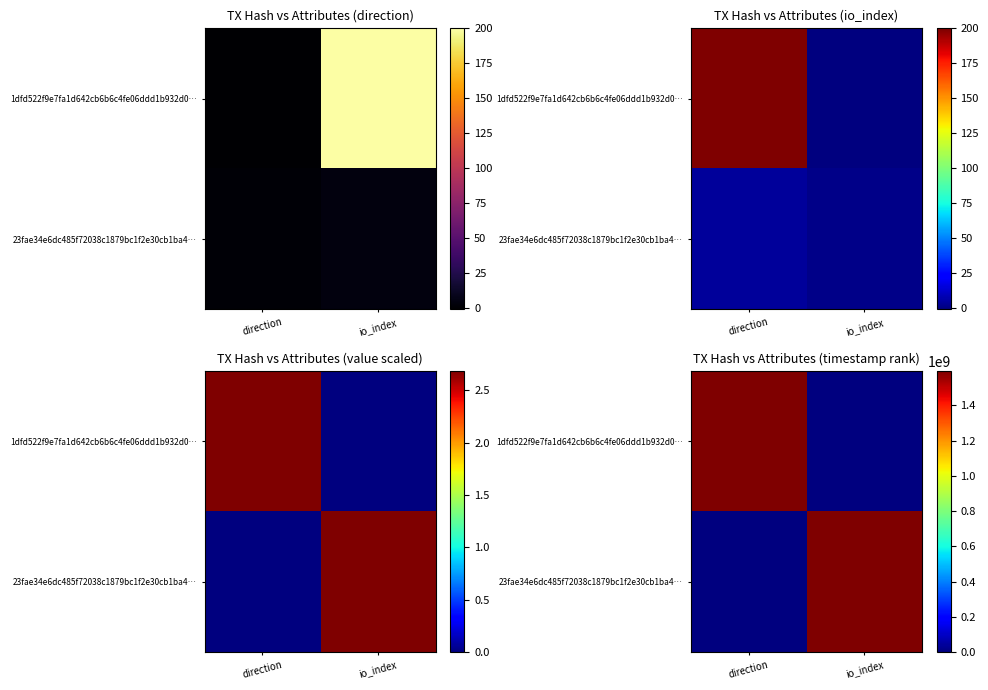

How many values in the 23fae34e6dc485f72038c1879bc1f2e30cb1ba4… series are below 1595923196?

1